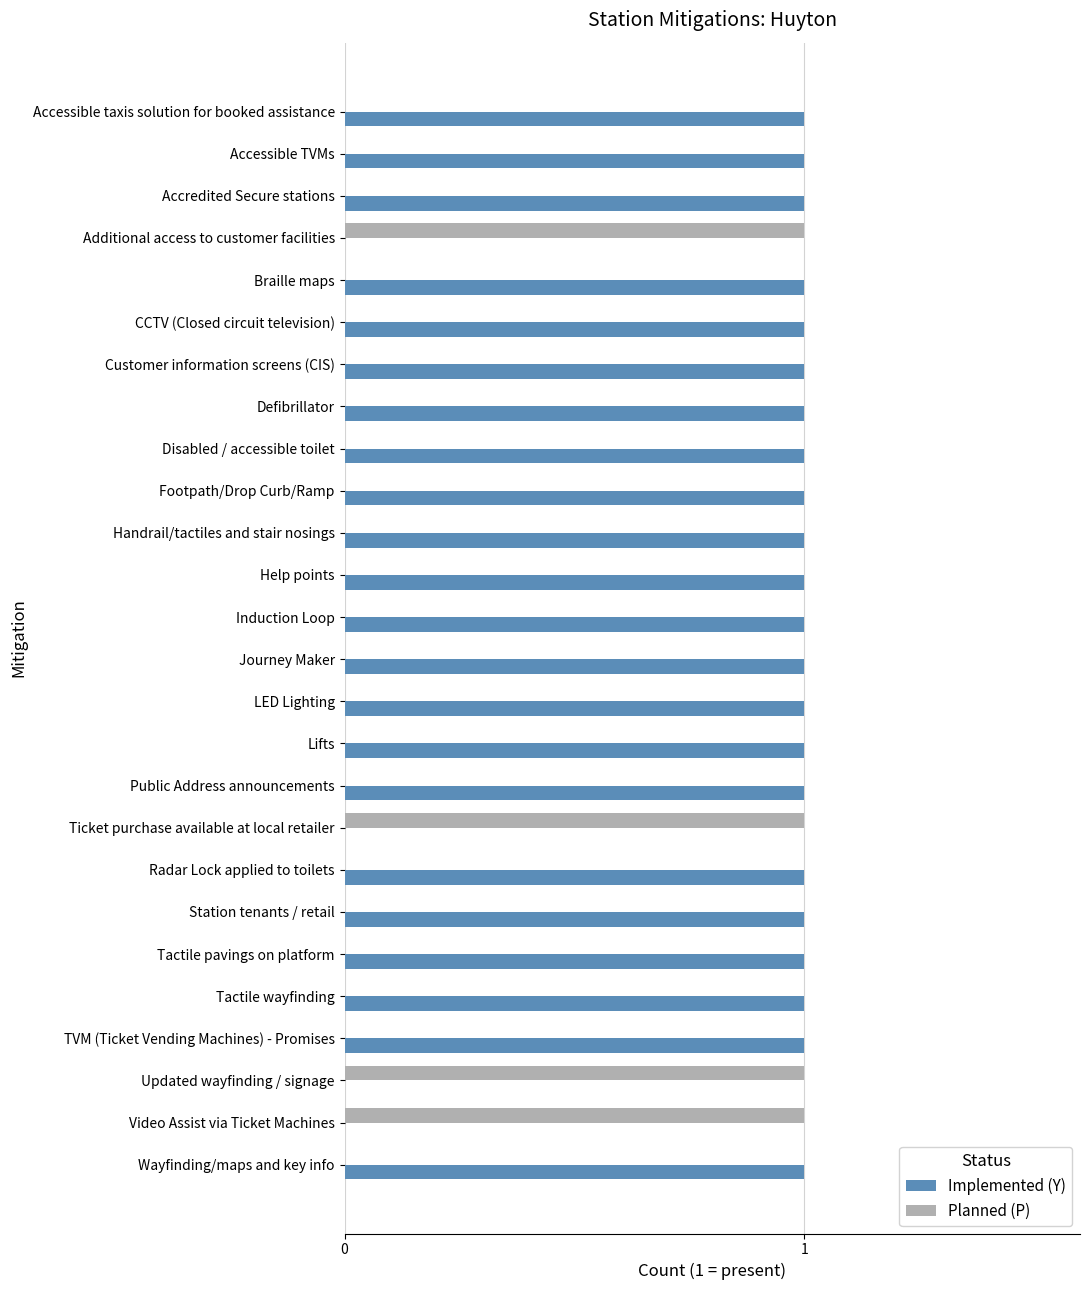

The Planned (P) series shows 0 at CCTV (Closed circuit television). True or false?

True